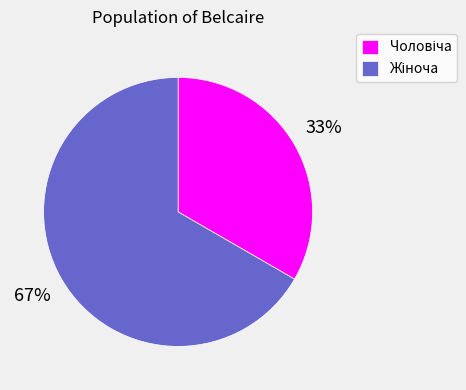

To the nearest percent, what is the average slice percentage?

50%